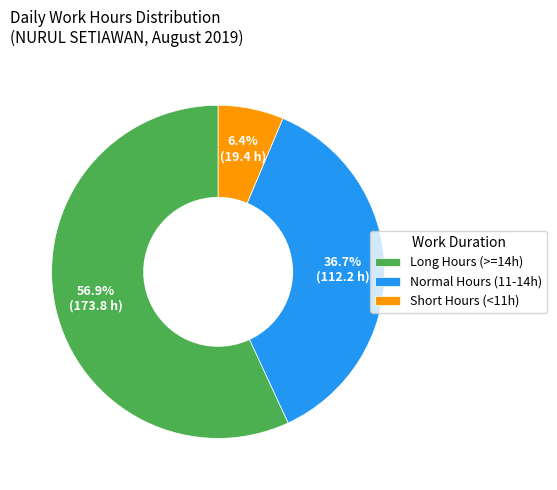

Which has a higher value, Short Hours (<11h) or Long Hours (>=14h)?

Long Hours (>=14h)